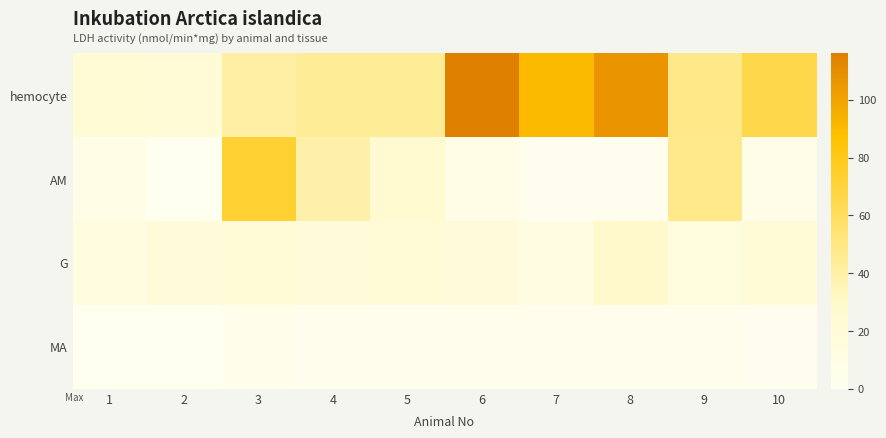

Which series has the widest spread of values?

hemocyte